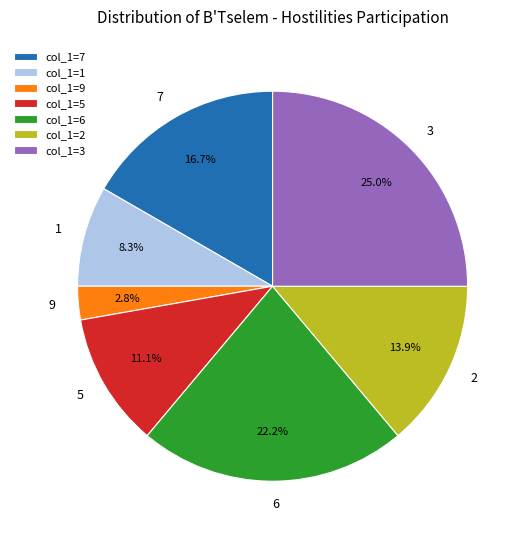

The col_1=6 slice represents 22% of the pie. True or false?

True